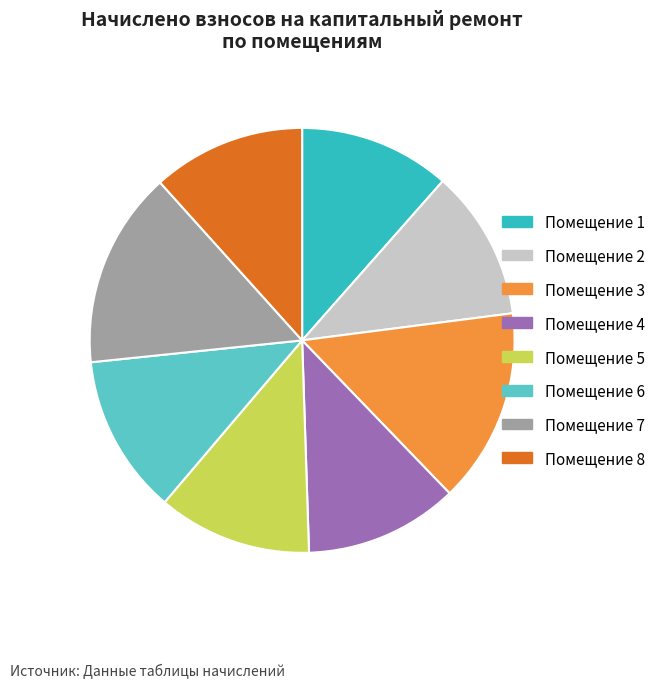

Does Помещение 3 account for over 50% of the chart?

No